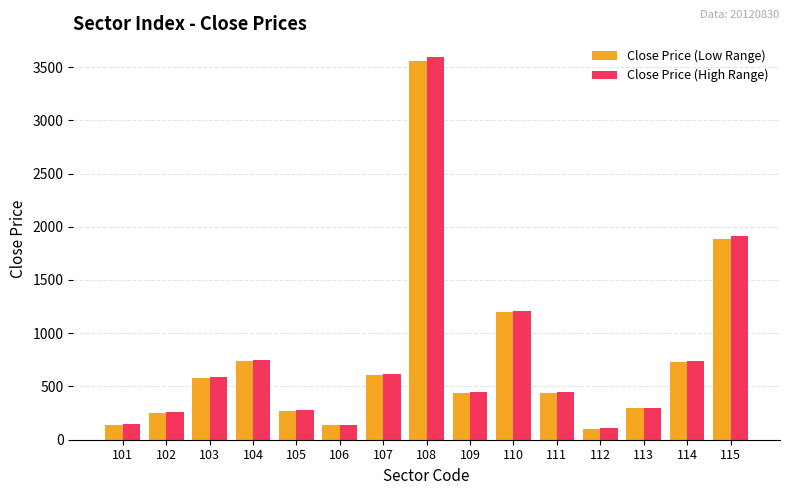

How many data points in Close Price (Low Range) are less than 443?

7